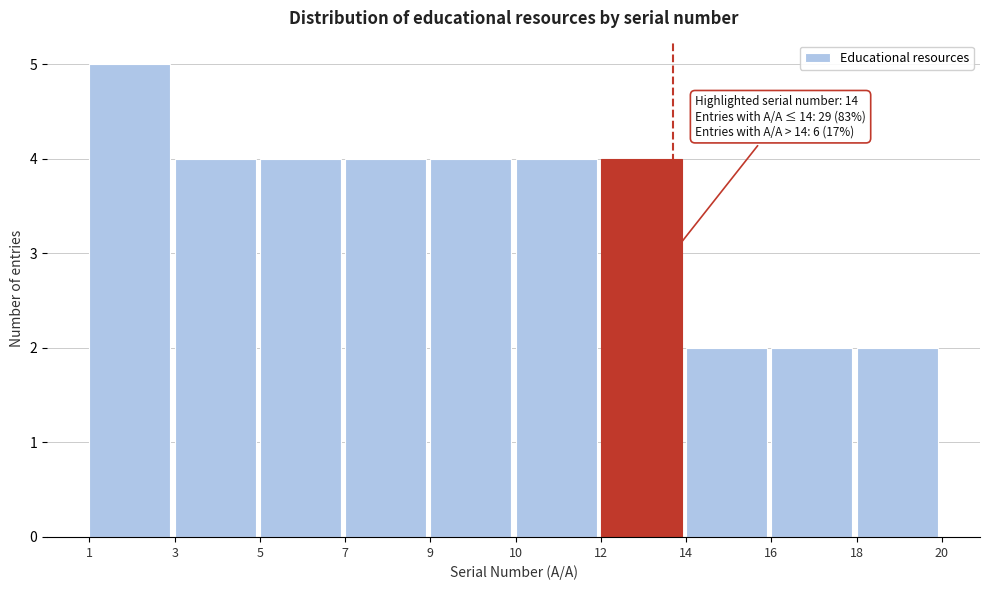

Reading left to right, transcribe all the data shown in this chart.

1=5	3=4	5=4	7=4	9=4	10=4	12=4	14=2	16=2	18=2